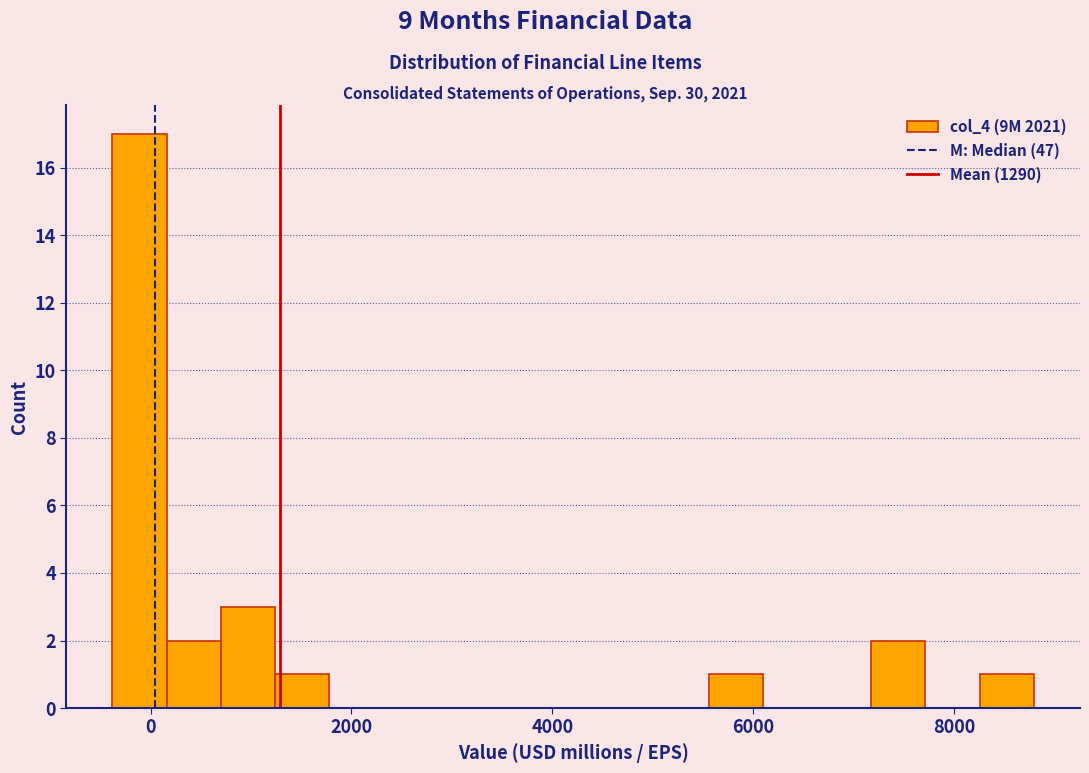

Read against the x-axis, roughly where is the centre of the tallest bar?

-200